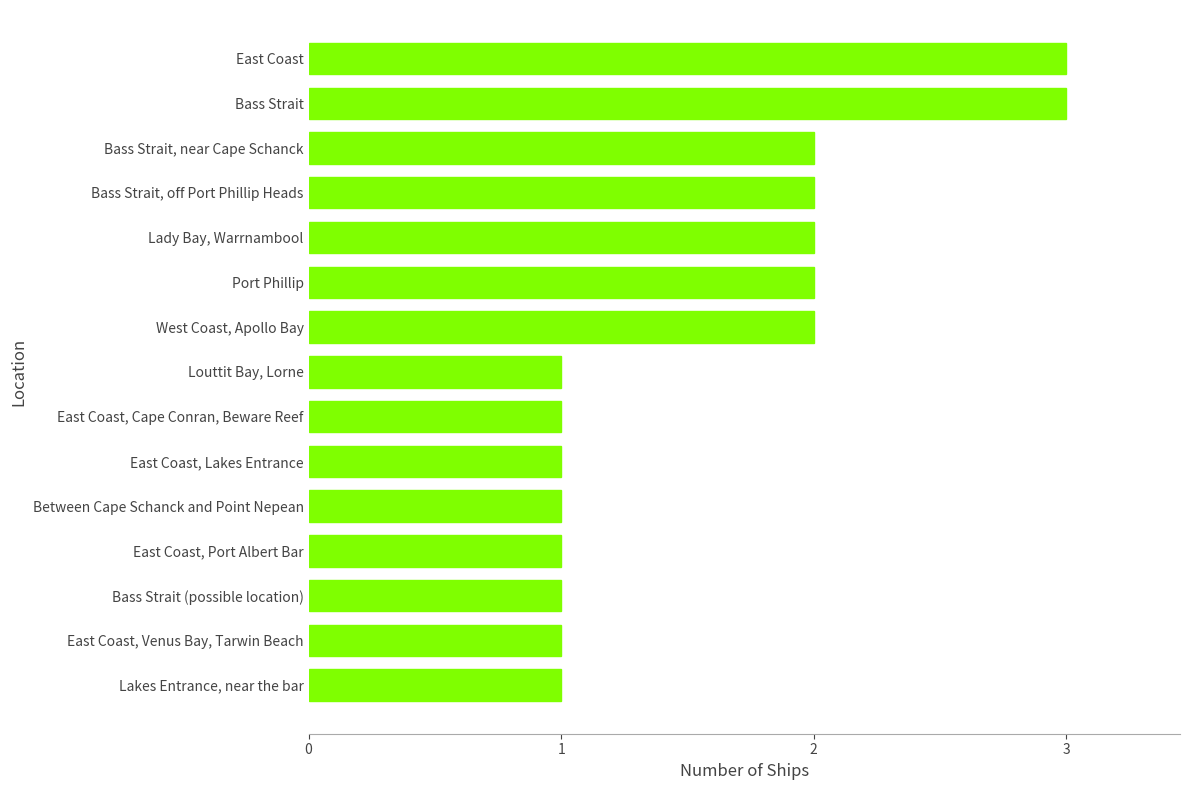

The value at Port Phillip is 1. True or false?

False